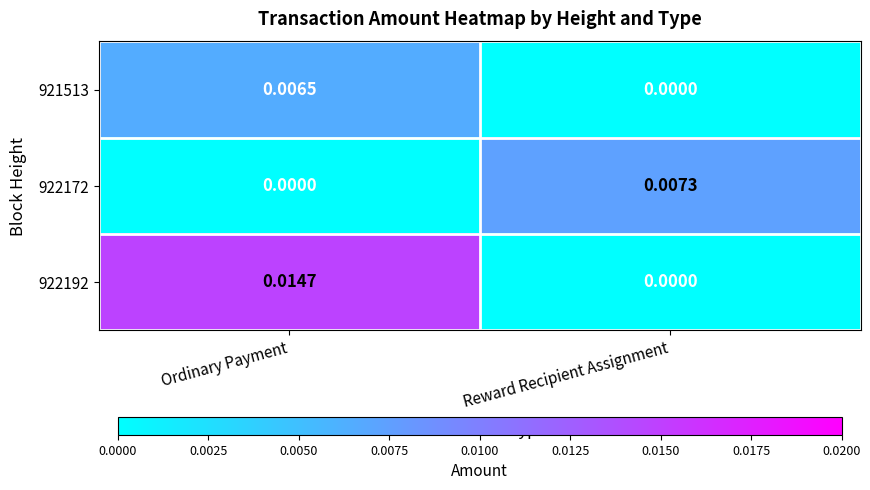

Which category has the highest value in the 922192 series?

Ordinary Payment